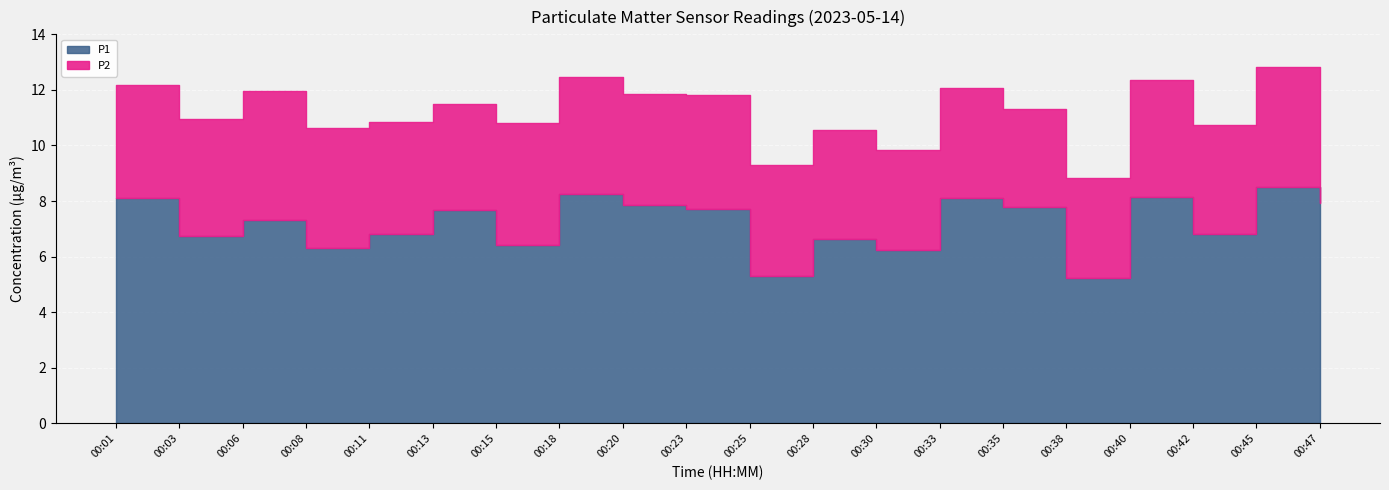

True or false: P2 has more than 0 interior local peaks.

True